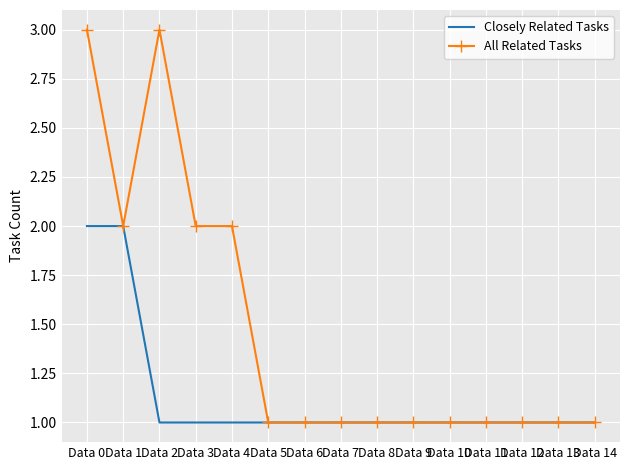

At which category does All Related Tasks reach its first local valley?

Data 1